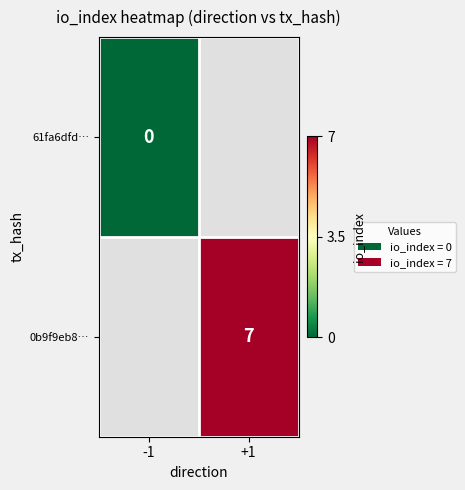

Is it true that 0b9f9eb8… equals 3.7 at +1?

False